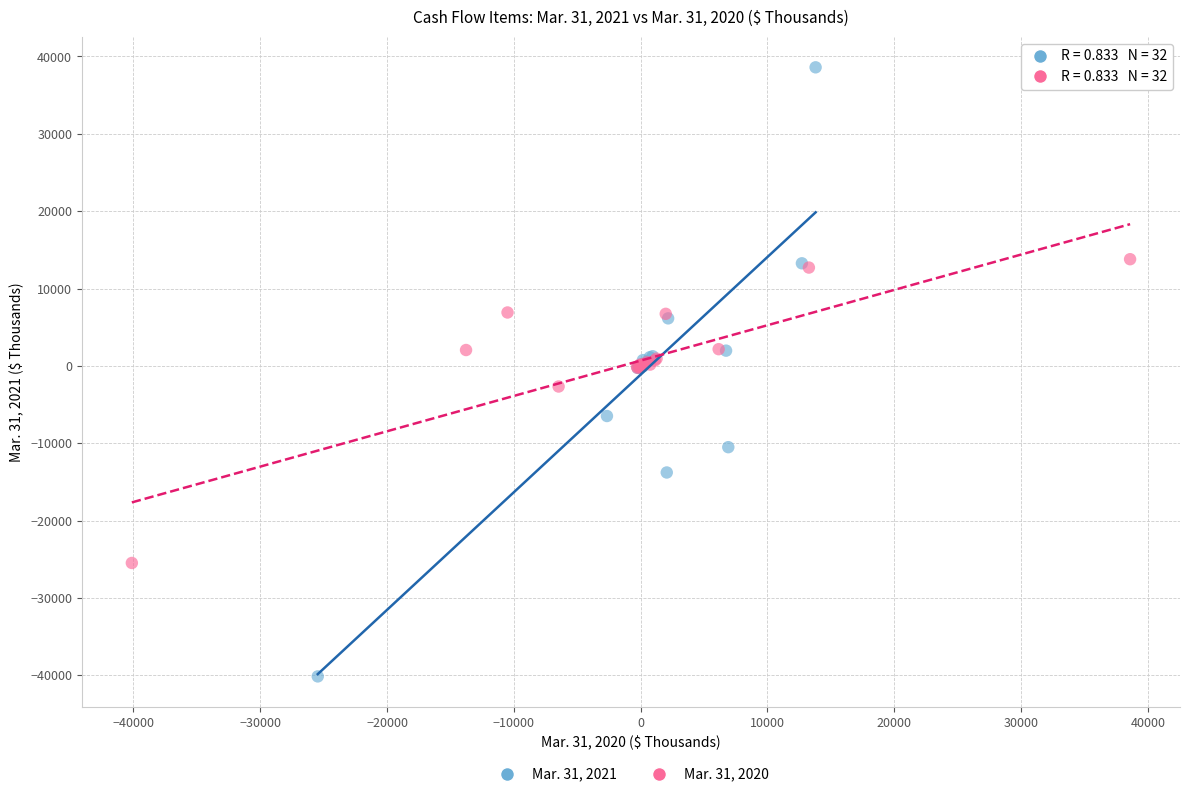

Which series reaches the maximum Y coordinate?

Mar. 31, 2021